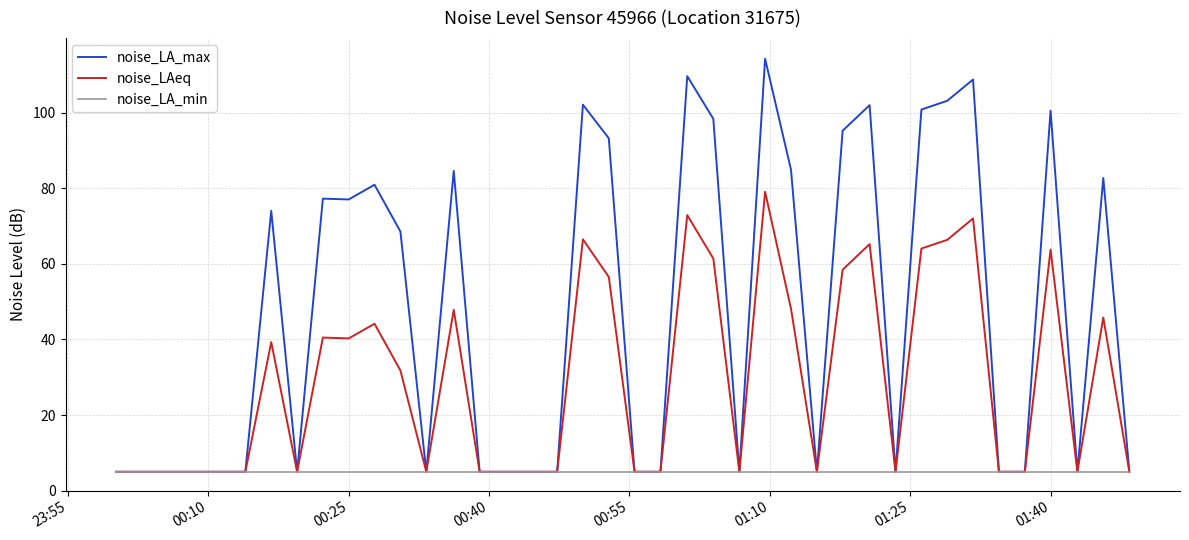

What is the minimum value for noise_LA_min?

5.0